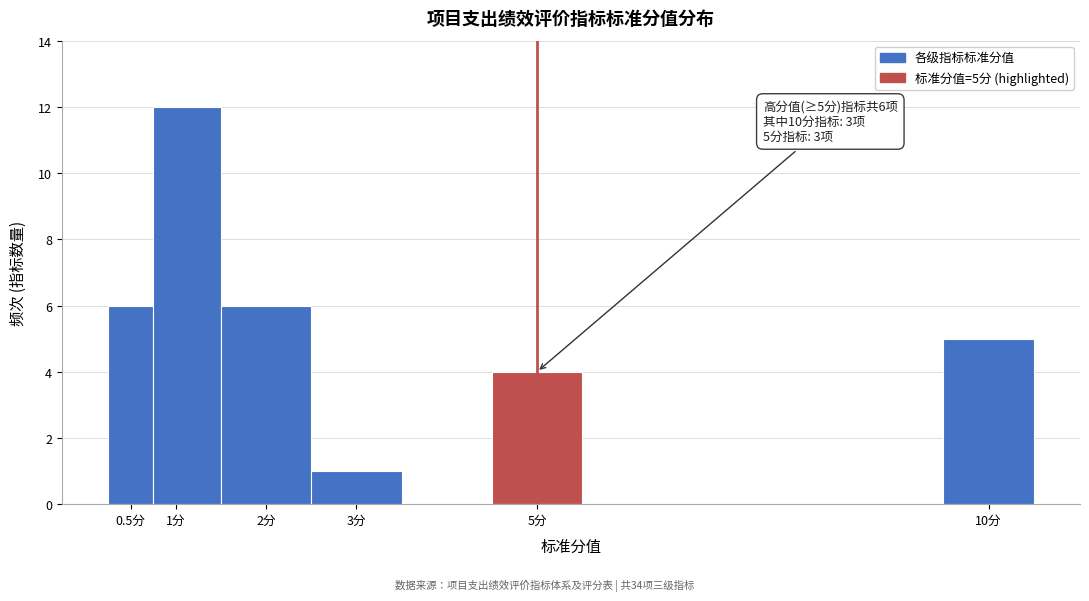

Which range on the x-axis has the tallest bar?

0.75 to 1.50